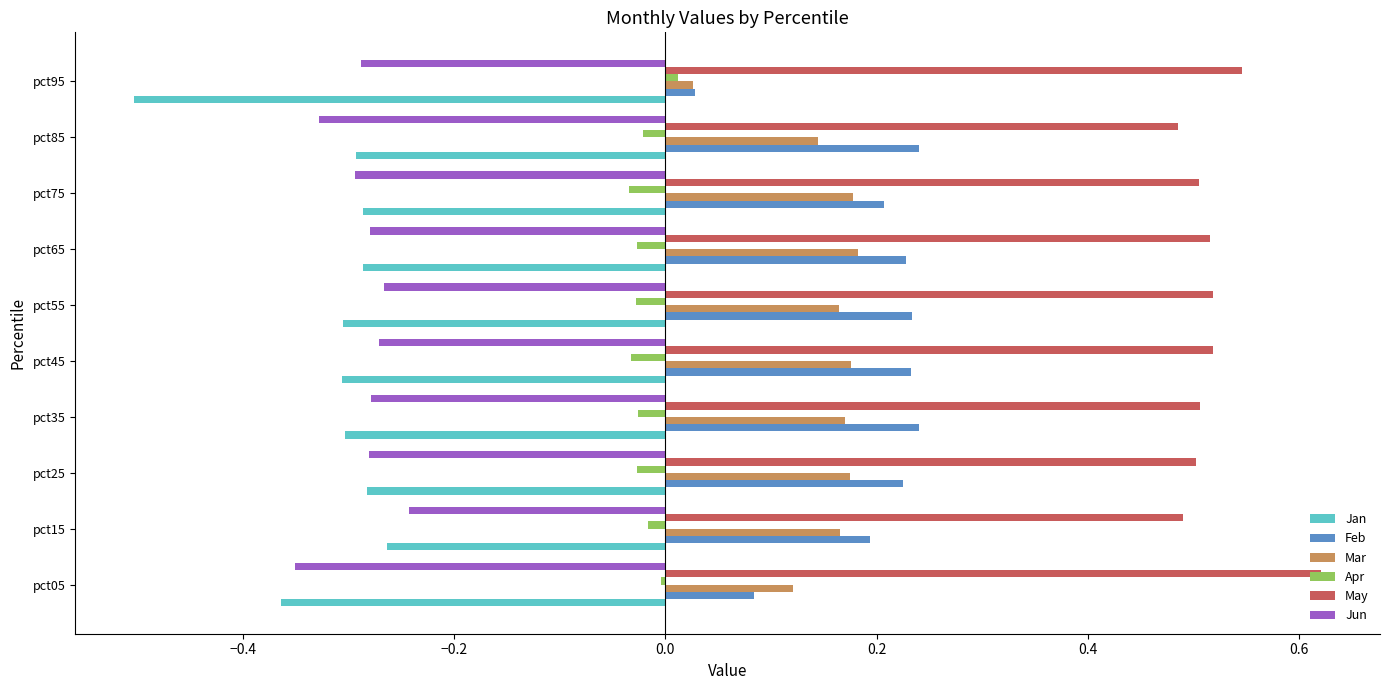

What is the smallest value displayed?

-0.5